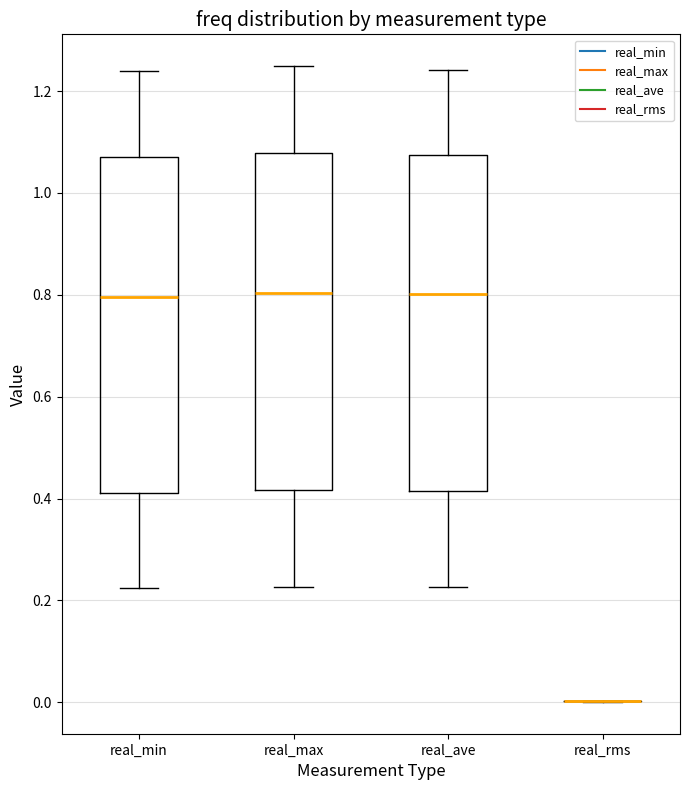

Reading left to right, transcribe this box plot: for each box, give where its median line is, the range the box spans, and where its two whiskers end, as read against the y-axis. The values are not printed on the chart, so give them approximately, as read against the axis.

real_min: median 0.80, box 0.42 to 1.08, whiskers 0.22 to 1.24
real_max: median 0.80, box 0.42 to 1.08, whiskers 0.22 to 1.24
real_ave: median 0.80, box 0.42 to 1.08, whiskers 0.22 to 1.24
real_rms: box collapsed to a line at 0.00, whiskers 0.00 to 0.00